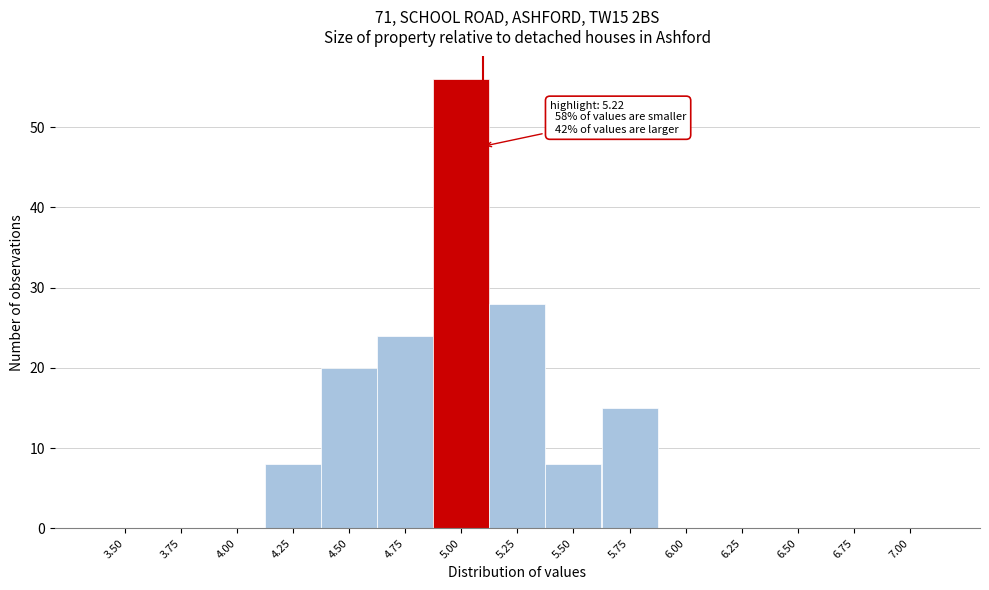

Reading left to right, what are all the values shown in this chart?

3.50=0	3.75=0	4.00=0	4.25=8	4.50=20	4.75=24	5.00=56	5.25=28	5.50=8	5.75=15	6.00=0	6.25=0	6.50=0	6.75=0	7.00=0